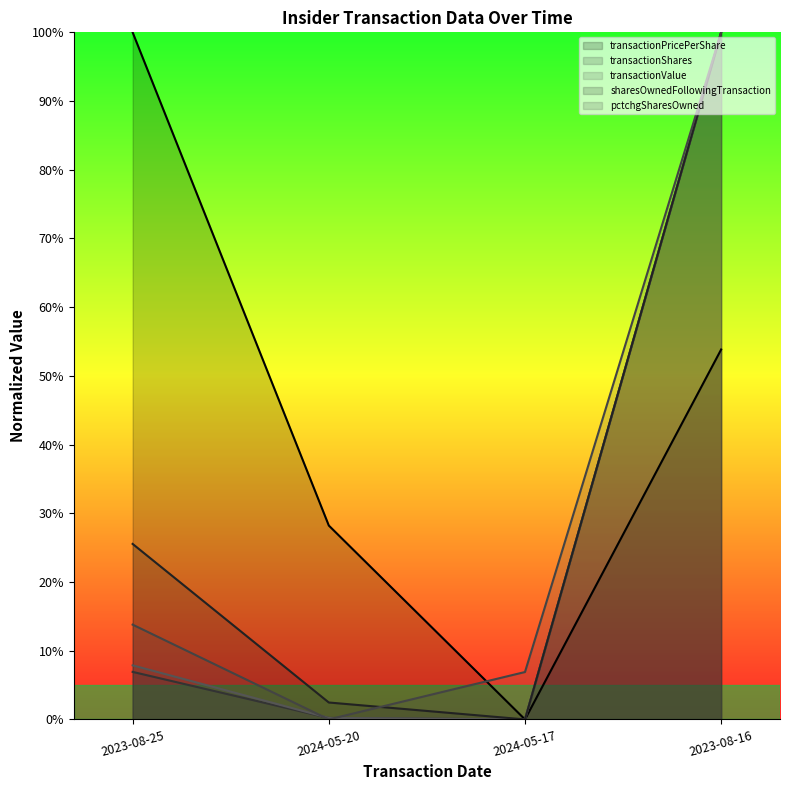

At which category does transactionShares reach its first local valley?

2024-05-17